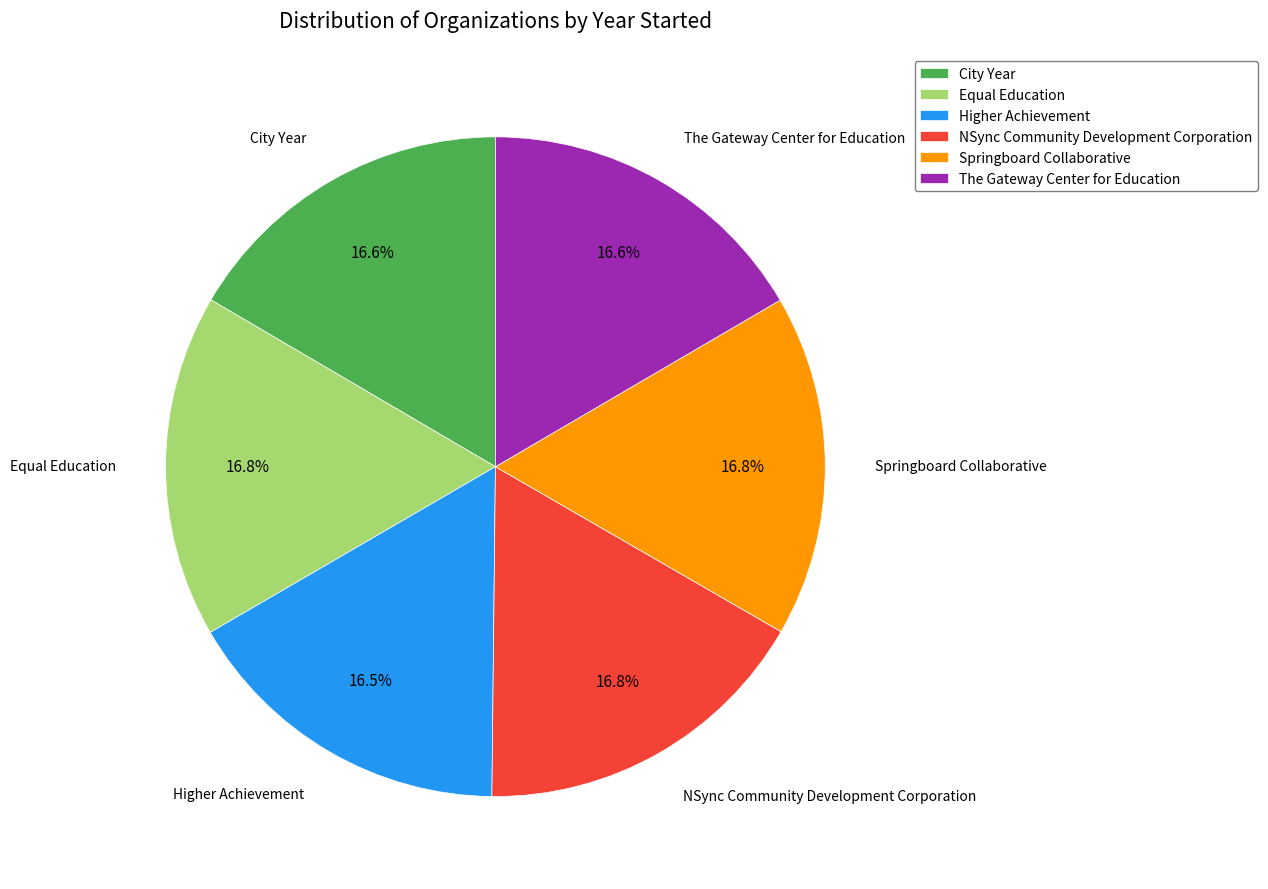

The NSync Community Development Corporation slice represents 31% of the pie. True or false?

False